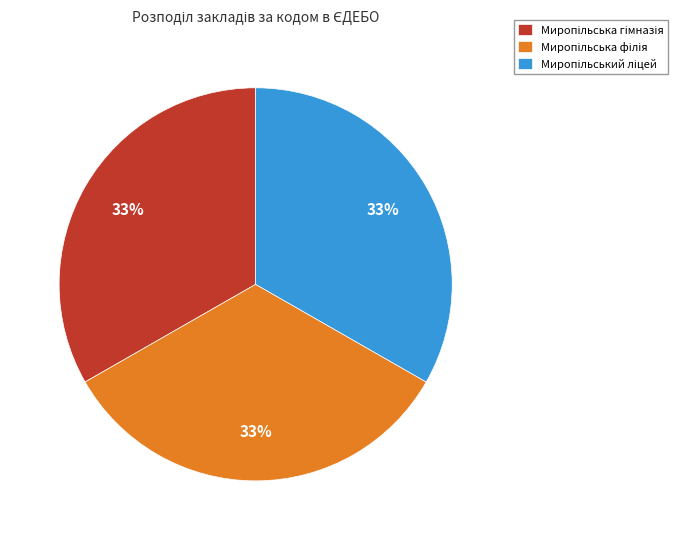

Is there any slice that represents more than half of the pie?

No